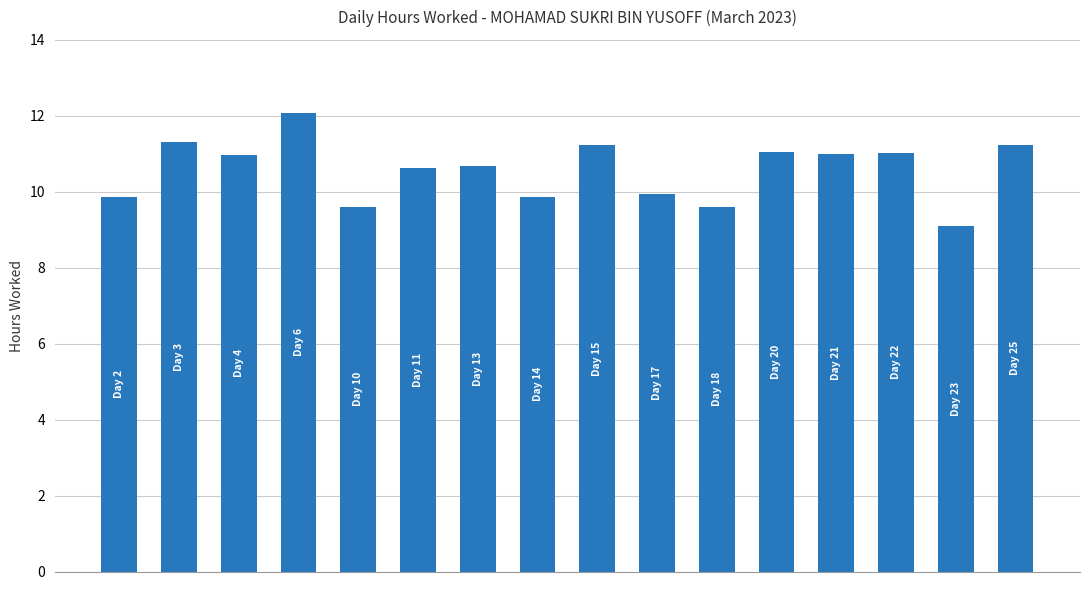

What is the value of the 11th bar from the left?

9.6